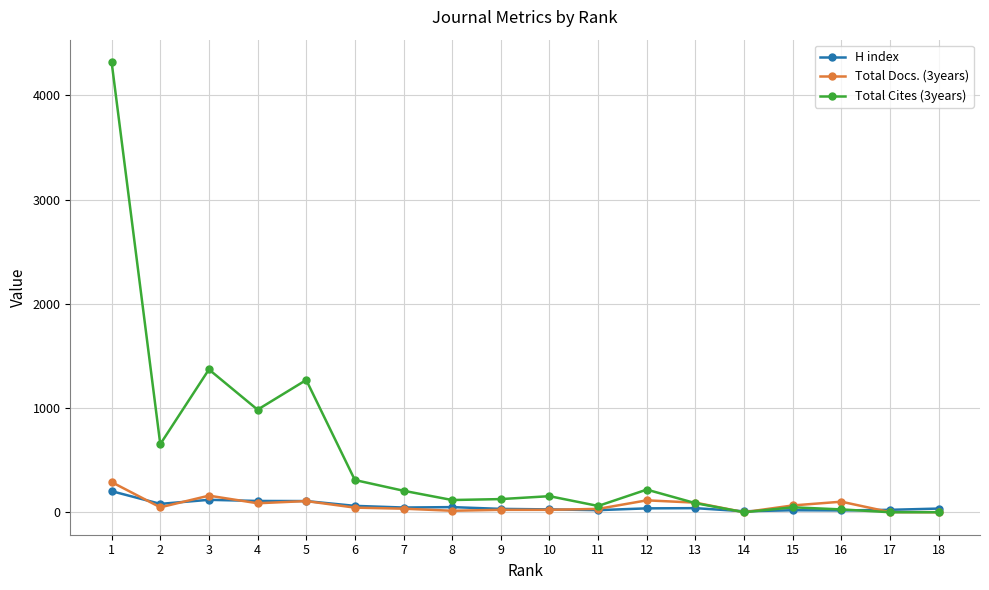

At how many categories does at least one series exceed 1578?

1